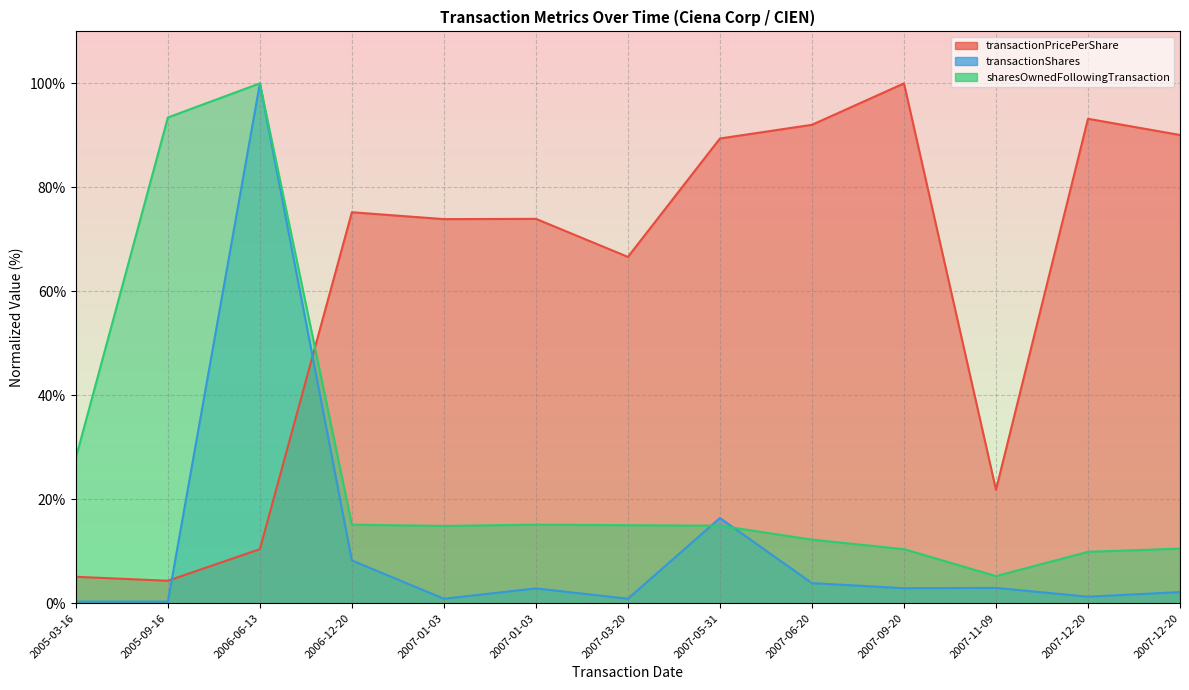

Reading left to right, extract all data points from this chart.

transactionPricePerShare: 5.1	4.3	10.4	75.2	73.9	73.9	66.6	89.4	92.0	100.0	21.8	93.2	90.1
transactionShares: 0.3	0.3	100.0	8.2	0.9	2.8	0.9	16.4	3.9	2.9	2.9	1.2	2.1
sharesOwnedFollowingTransaction: 28.0	93.4	100.0	15.1	14.9	15.1	15.0	14.9	12.2	10.4	5.2	9.9	10.5